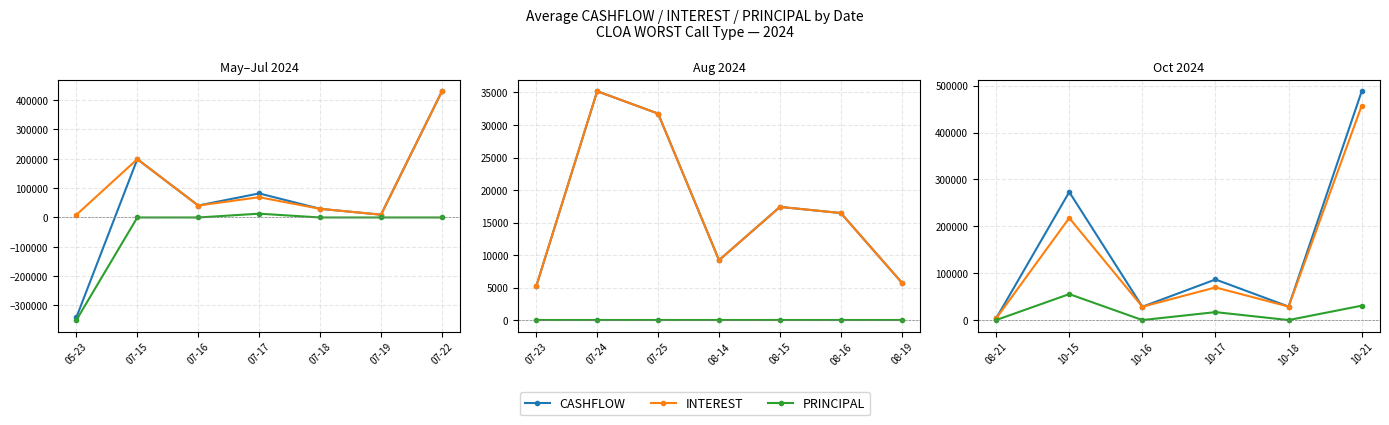

Count the number of data series in this chart.

3